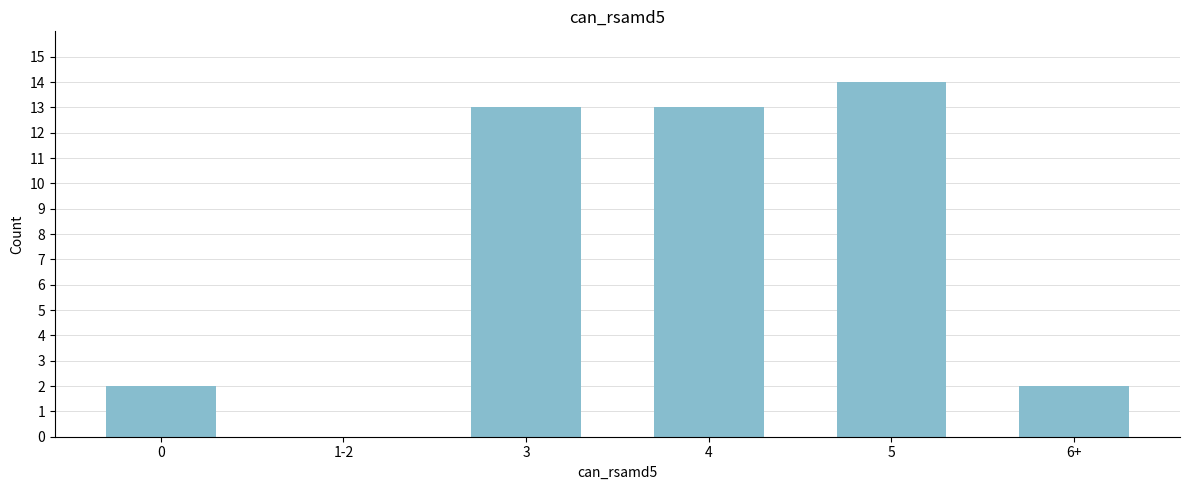

Reading left to right, extract all data points from this chart.

0=2	1-2=0	3=13	4=13	5=14	6+=2